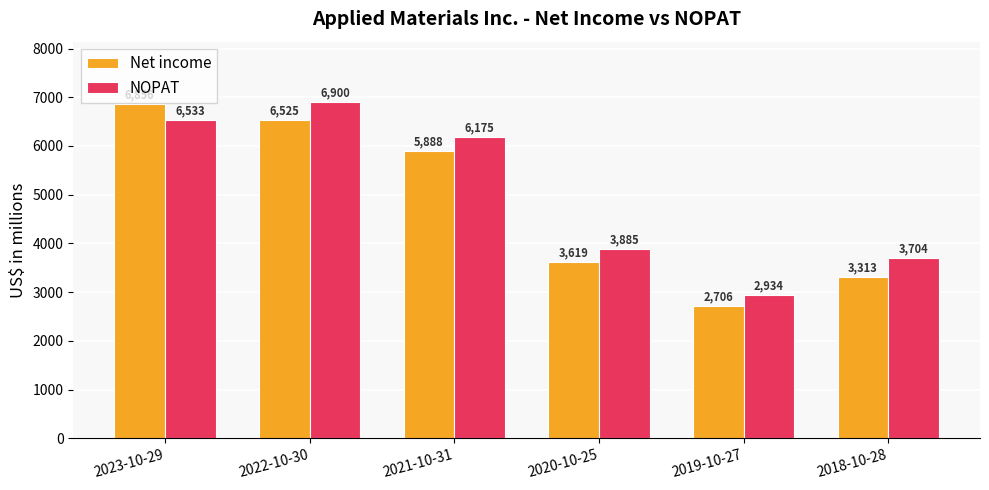

What is the difference between the highest and lowest values at 2019-10-27?

228